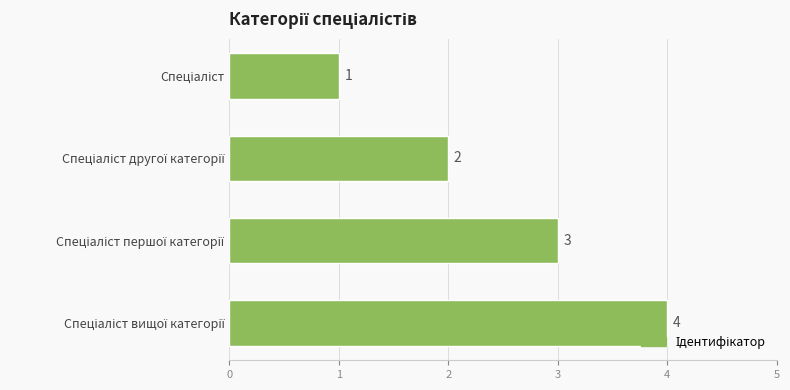

What is the value of the 1st bar from the top?

1